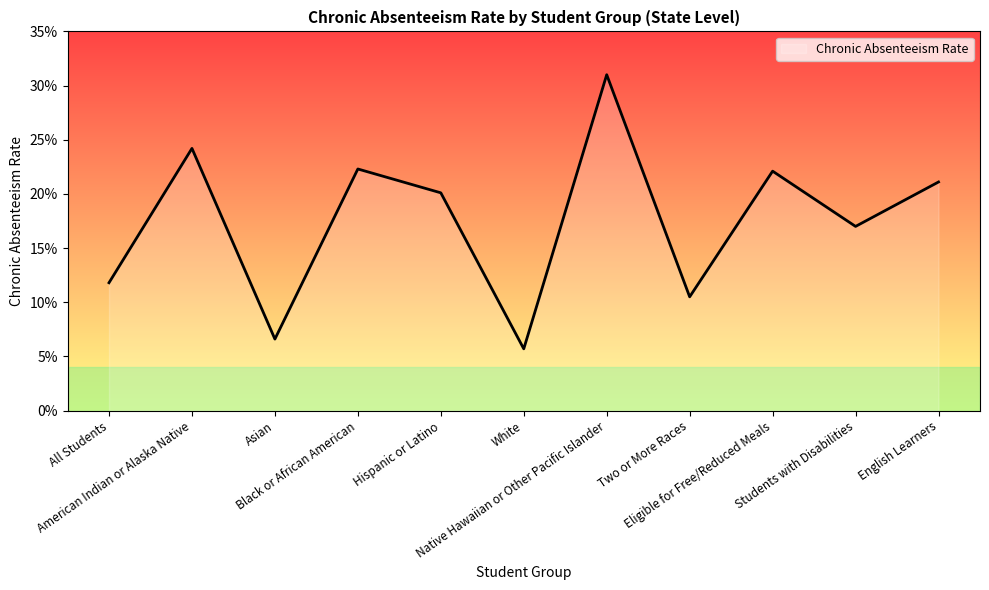

What is the change in value from Eligible for Free/Reduced Meals to Students with Disabilities?

-0.1